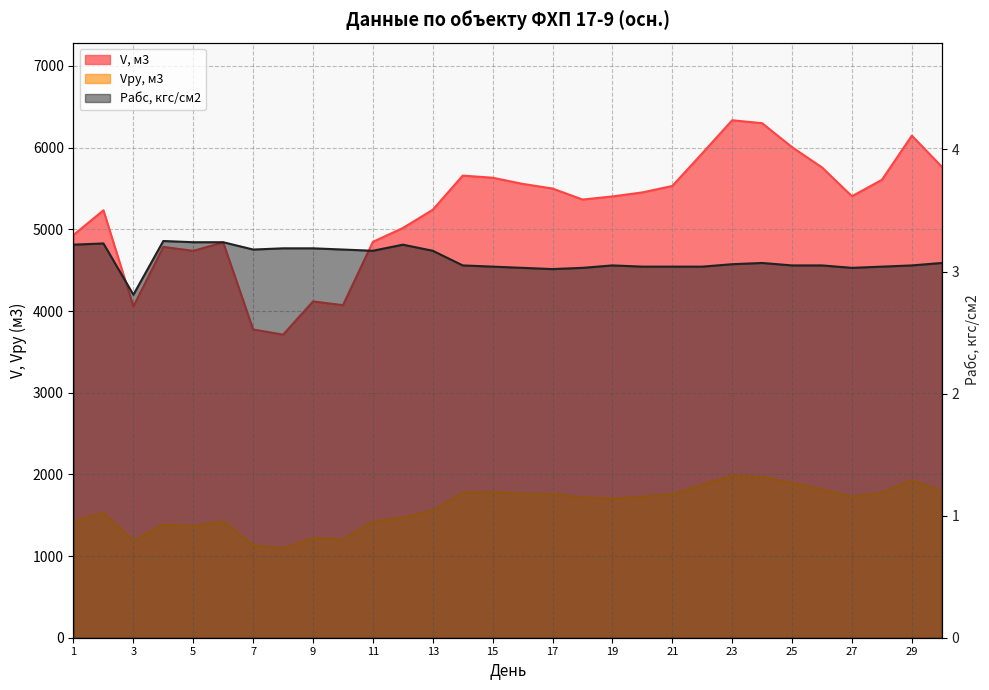

Reading left to right, what are all the values shown in this chart?

V, м3: 4931.2	5233.2	4056.3	4785.1	4736.6	4840.1	3774.1	3710.8	4117.7	4071.4	4847.2	5016.2	5239.8	5658.0	5631.9	5556.7	5499.4	5365.0	5402.8	5452.3	5530.8	5930.7	6335.6	6299.6	6005.9	5758.1	5405.3	5606.2	6147.1	5766.6
Vру, м3: 1426.0	1529.0	1188.0	1388.0	1368.0	1426.0	1134.0	1096.0	1221.0	1203.0	1425.0	1471.0	1558.0	1775.0	1784.0	1763.0	1761.0	1718.0	1703.0	1729.0	1756.0	1874.0	1986.0	1966.0	1896.0	1817.0	1726.0	1775.0	1930.0	1798.0
Pабс, кгс/см2: 3.2	3.2	2.8	3.2	3.2	3.2	3.2	3.2	3.2	3.2	3.2	3.2	3.2	3.0	3.0	3.0	3.0	3.0	3.0	3.0	3.0	3.0	3.1	3.1	3.0	3.0	3.0	3.0	3.0	3.1